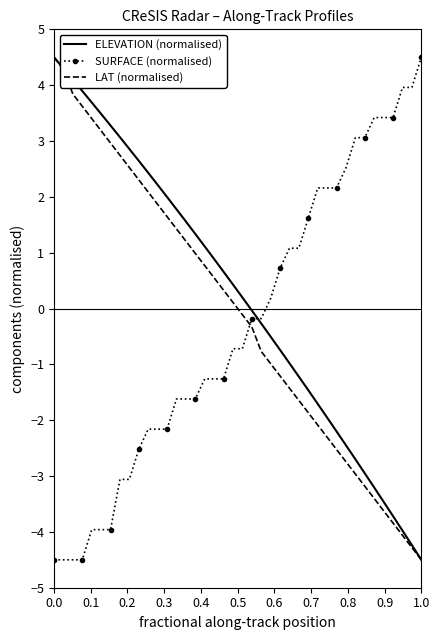

What is the maximum value for SURFACE (normalised)?

4.5